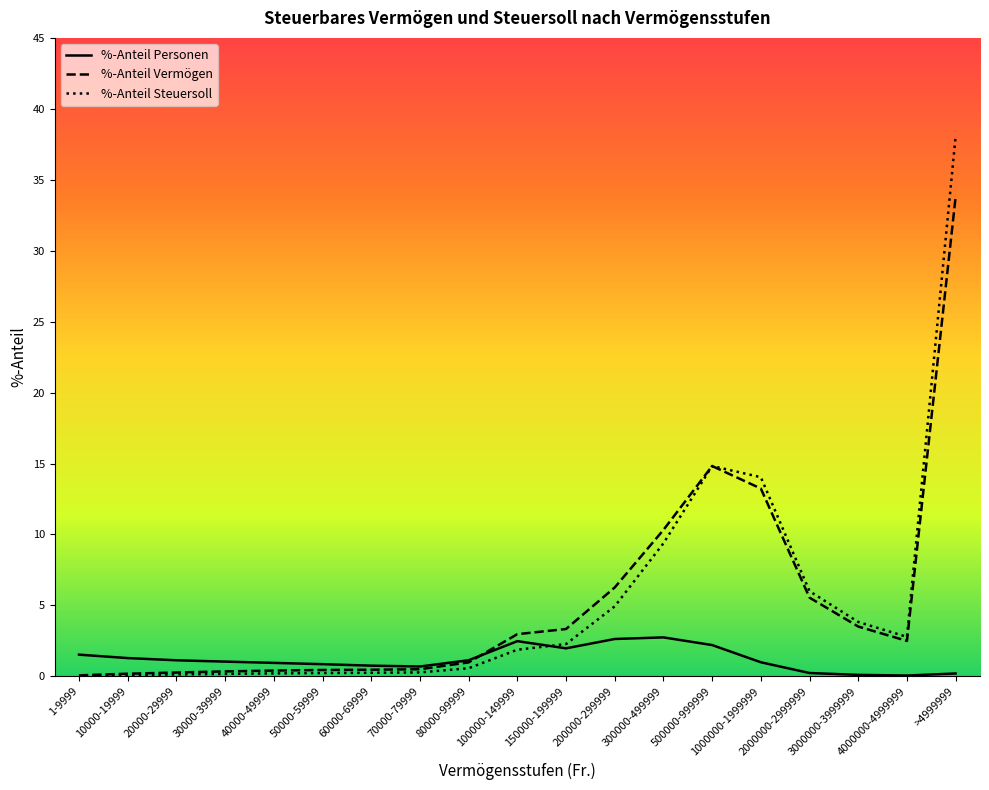

Which label corresponds to the largest value in the chart?

>4999999